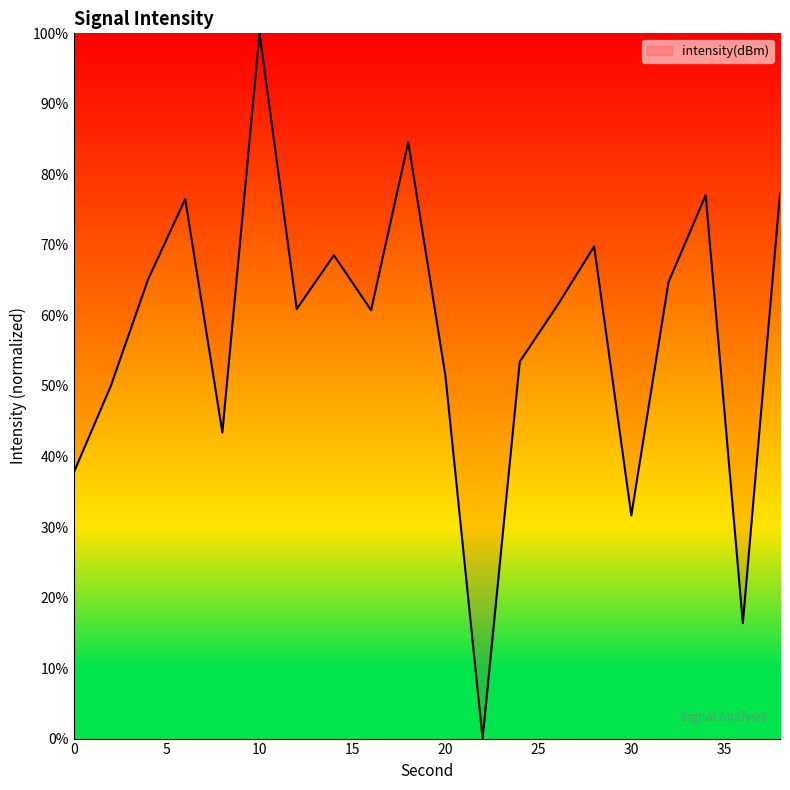

How many lines are shown in the chart?

1